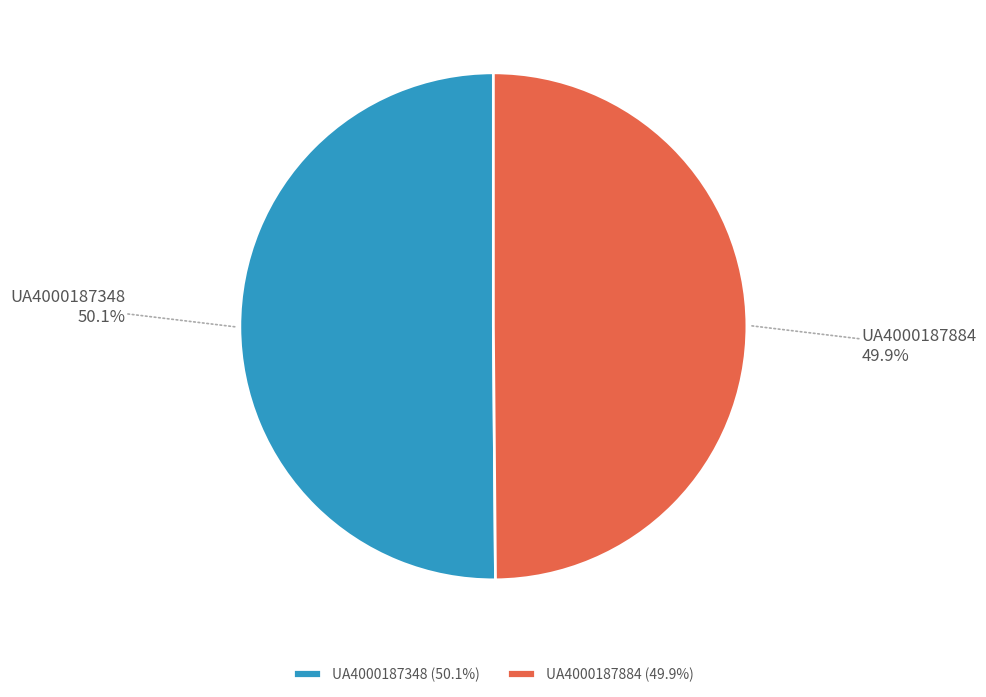

The UA4000187348 slice represents 50% of the pie. True or false?

True